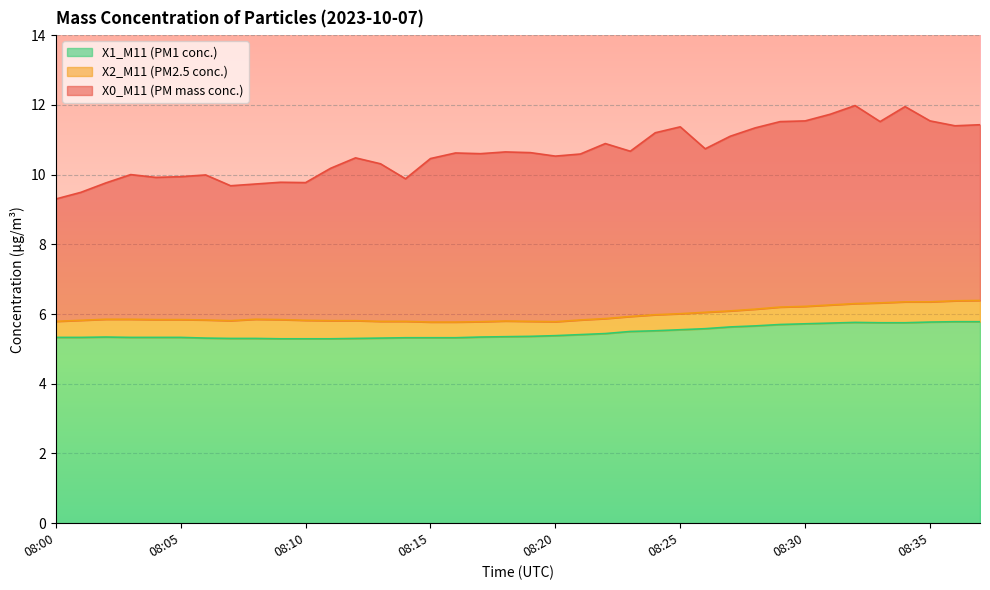

Reading left to right, what are all the values shown in this chart?

X0_M11 (PM mass conc.): 08:00=9.3	08:01=9.5	08:02=9.8	08:03=10.0	08:04=9.9	08:05=9.9	08:06=10.0	08:07=9.7	08:08=9.7	08:09=9.8	08:10=9.8	08:11=10.2	08:12=10.5	08:13=10.3	08:14=9.9	08:15=10.5	08:16=10.6	08:17=10.6	08:18=10.7	08:19=10.6	08:20=10.5	08:21=10.6	08:22=10.9	08:23=10.7	08:24=11.2	08:25=11.4	08:26=10.7	08:27=11.1	08:28=11.3	08:29=11.5	08:30=11.5	08:31=11.7	08:32=12.0	08:33=11.5	08:34=11.9	08:35=11.5	08:36=11.4	08:37=11.4
X2_M11 (PM2.5 conc.): 08:00=5.8	08:01=5.8	08:02=5.8	08:03=5.8	08:04=5.8	08:05=5.8	08:06=5.8	08:07=5.8	08:08=5.8	08:09=5.8	08:10=5.8	08:11=5.8	08:12=5.8	08:13=5.8	08:14=5.8	08:15=5.8	08:16=5.8	08:17=5.8	08:18=5.8	08:19=5.8	08:20=5.8	08:21=5.8	08:22=5.9	08:23=5.9	08:24=6.0	08:25=6.0	08:26=6.0	08:27=6.1	08:28=6.1	08:29=6.2	08:30=6.2	08:31=6.3	08:32=6.3	08:33=6.3	08:34=6.3	08:35=6.3	08:36=6.4	08:37=6.4
X1_M11 (PM1 conc.): 08:00=5.3	08:01=5.3	08:02=5.3	08:03=5.3	08:04=5.3	08:05=5.3	08:06=5.3	08:07=5.3	08:08=5.3	08:09=5.3	08:10=5.3	08:11=5.3	08:12=5.3	08:13=5.3	08:14=5.3	08:15=5.3	08:16=5.3	08:17=5.3	08:18=5.3	08:19=5.4	08:20=5.4	08:21=5.4	08:22=5.4	08:23=5.5	08:24=5.5	08:25=5.5	08:26=5.6	08:27=5.6	08:28=5.7	08:29=5.7	08:30=5.7	08:31=5.7	08:32=5.8	08:33=5.8	08:34=5.8	08:35=5.8	08:36=5.8	08:37=5.8